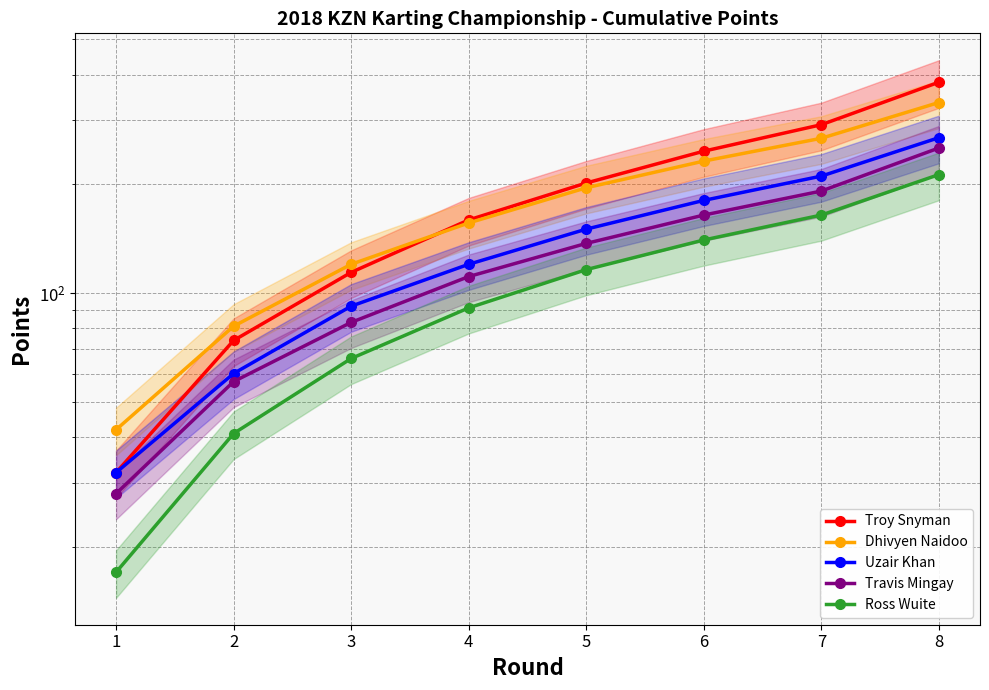

What is the sum of all Troy Snyman values?

1498